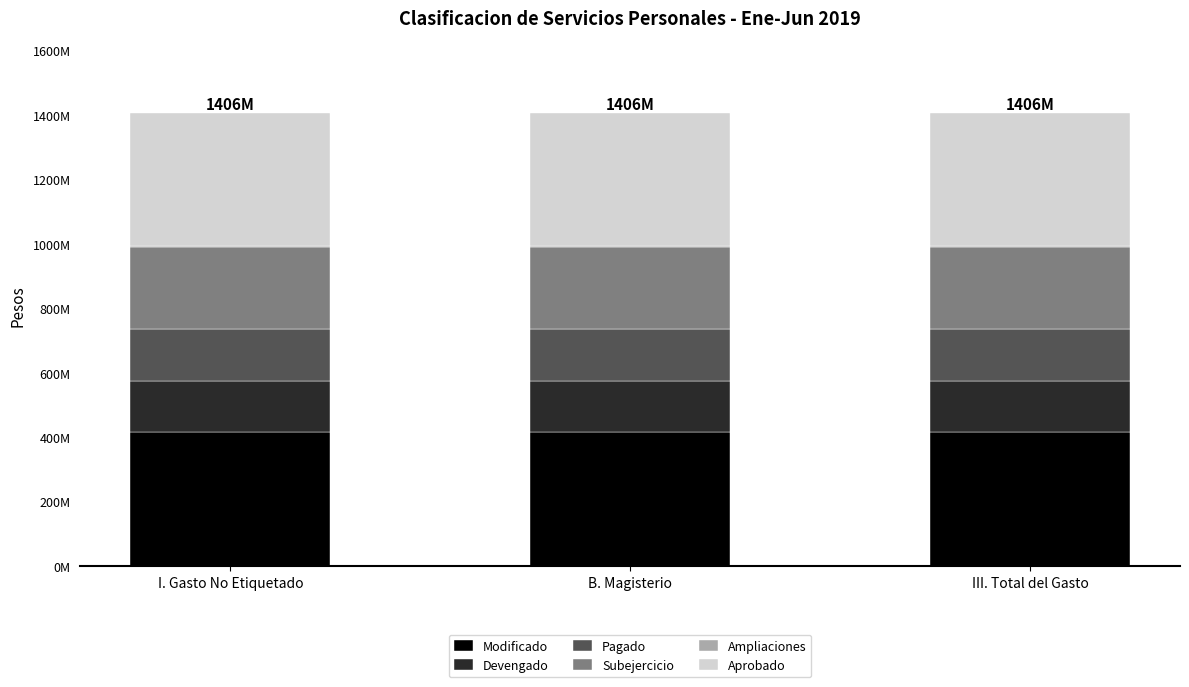

Does the chart contain stacked bars?

Yes